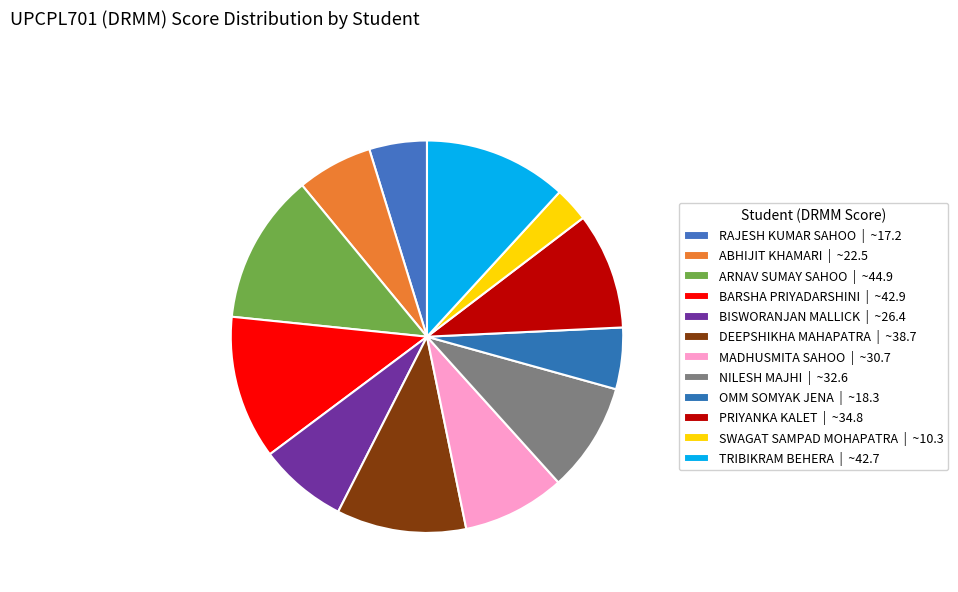

Combined, what portion of the pie is RAJESH KUMAR SAHOO and BARSHA PRIYADARSHINI?

16.6%